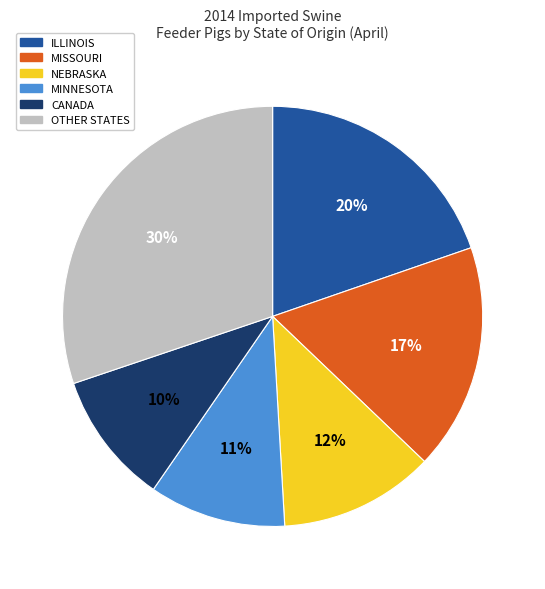

Is there a majority slice in this chart?

No